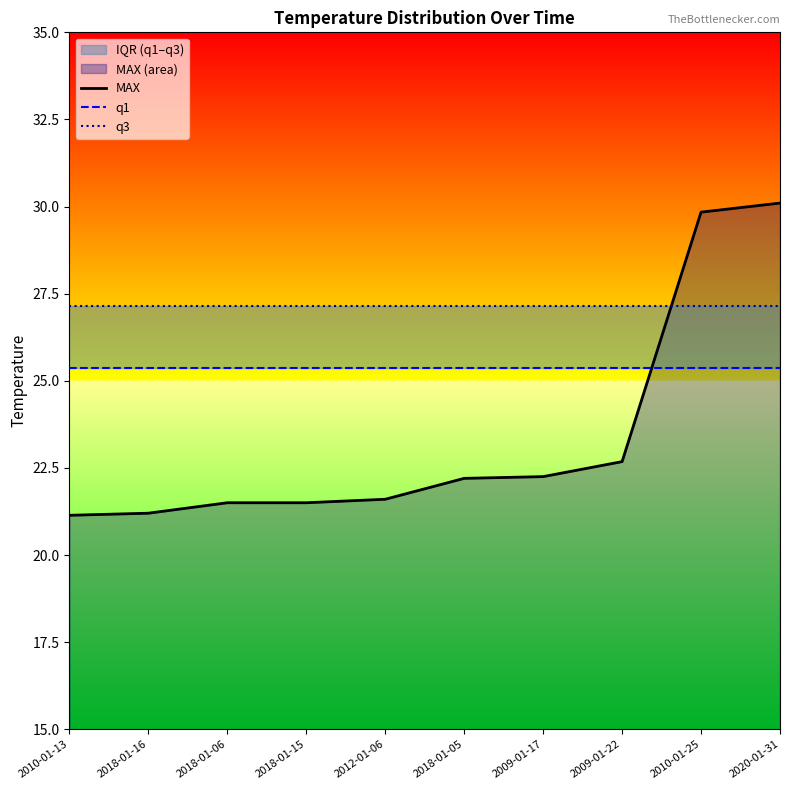

True or false: q1 has a value of 15.7 at 2018-01-05.

False